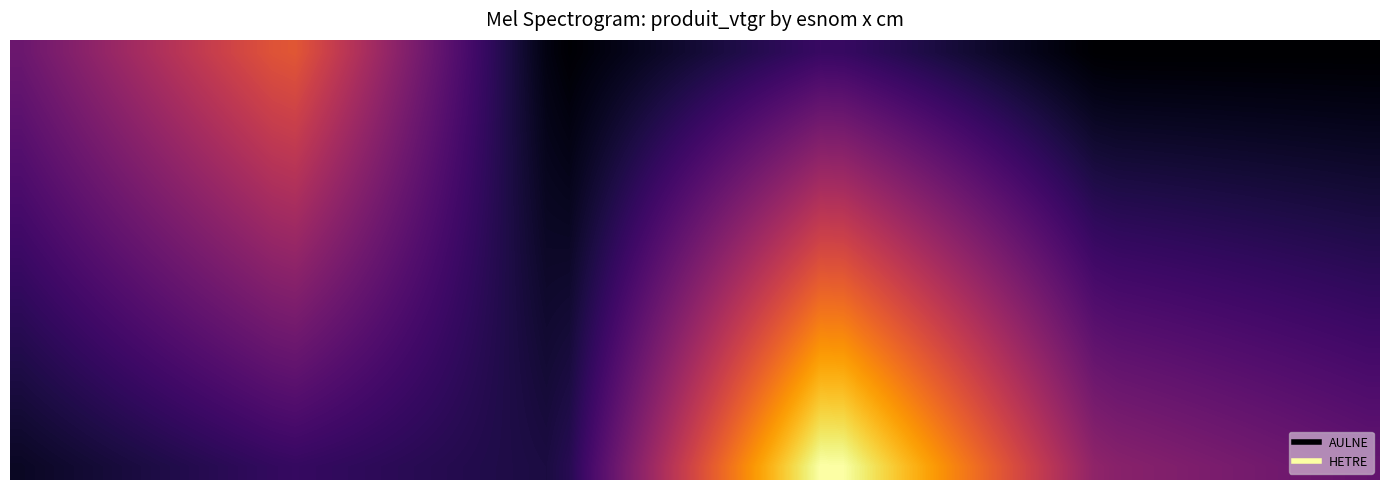

Which series has the largest total across all categories?

HETRE